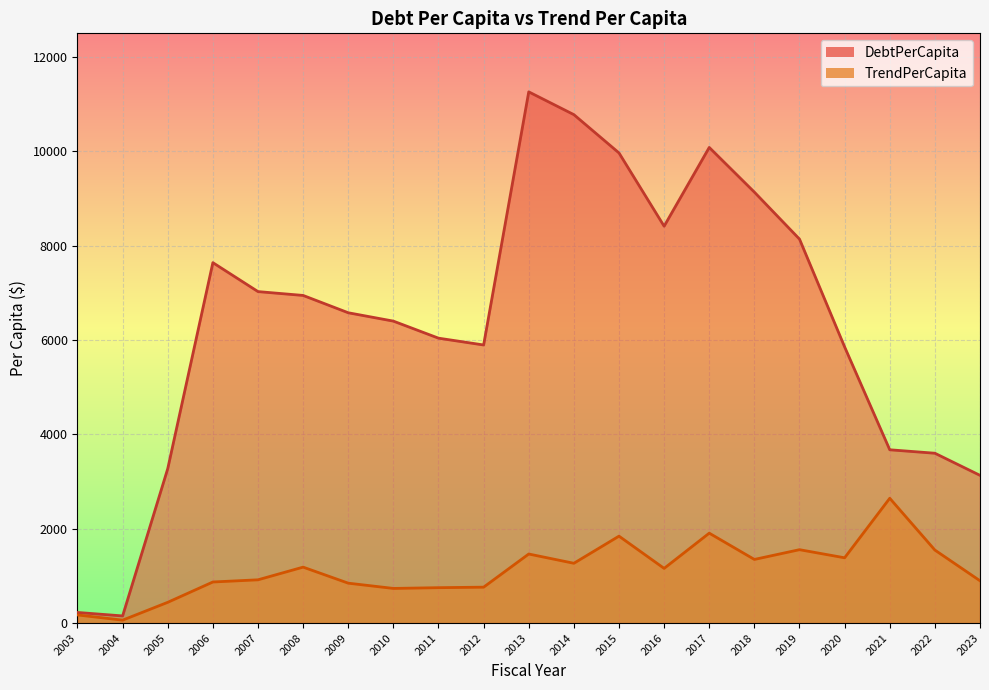

Reading left to right, what are all the values shown in this chart?

DebtPerCapita: 225.0	151.3	3273.2	7639.4	7025.9	6944.4	6577.2	6400.0	6038.6	5894.2	11259.5	10776.6	9964.8	8411.9	10081.3	9134.0	8138.3	5852.9	3673.0	3599.7	3130.9
TrendPerCapita: 172.0	61.9	439.7	870.5	916.9	1185.6	845.5	734.1	750.0	760.9	1463.6	1267.2	1842.3	1158.9	1905.6	1348.6	1555.5	1383.5	2645.1	1547.4	896.5